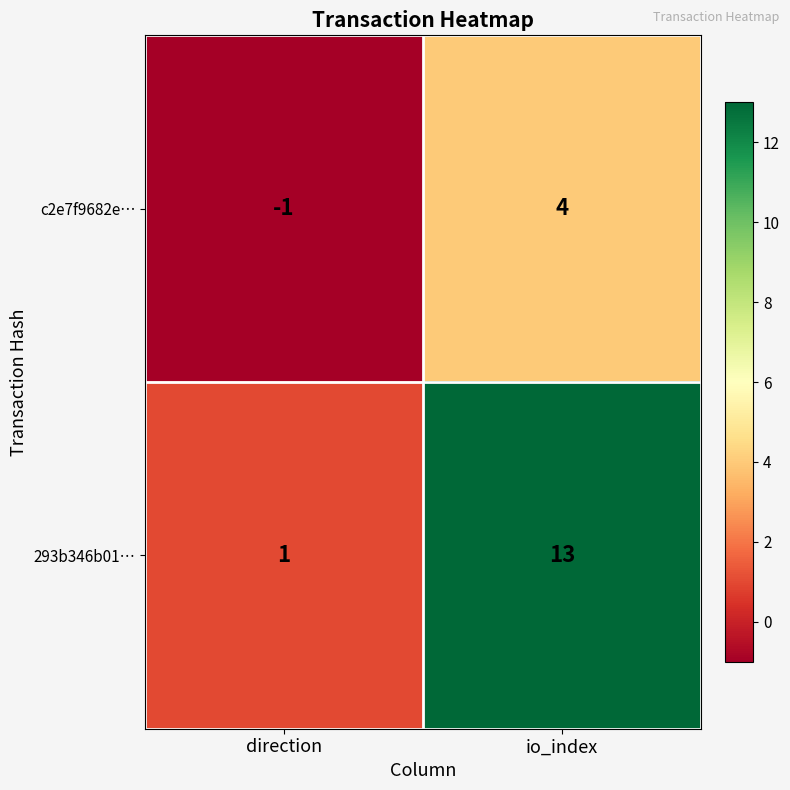

Is it true that c2e7f9682e… equals -2 at direction?

False